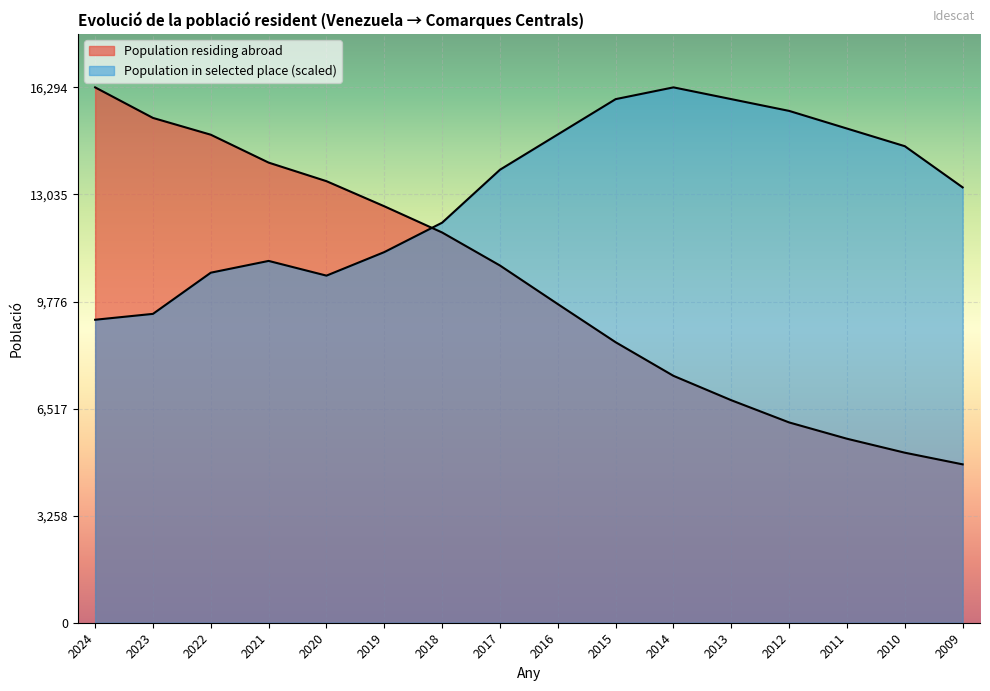

What is the spread (max minus min) of values at 2016?

5163.6